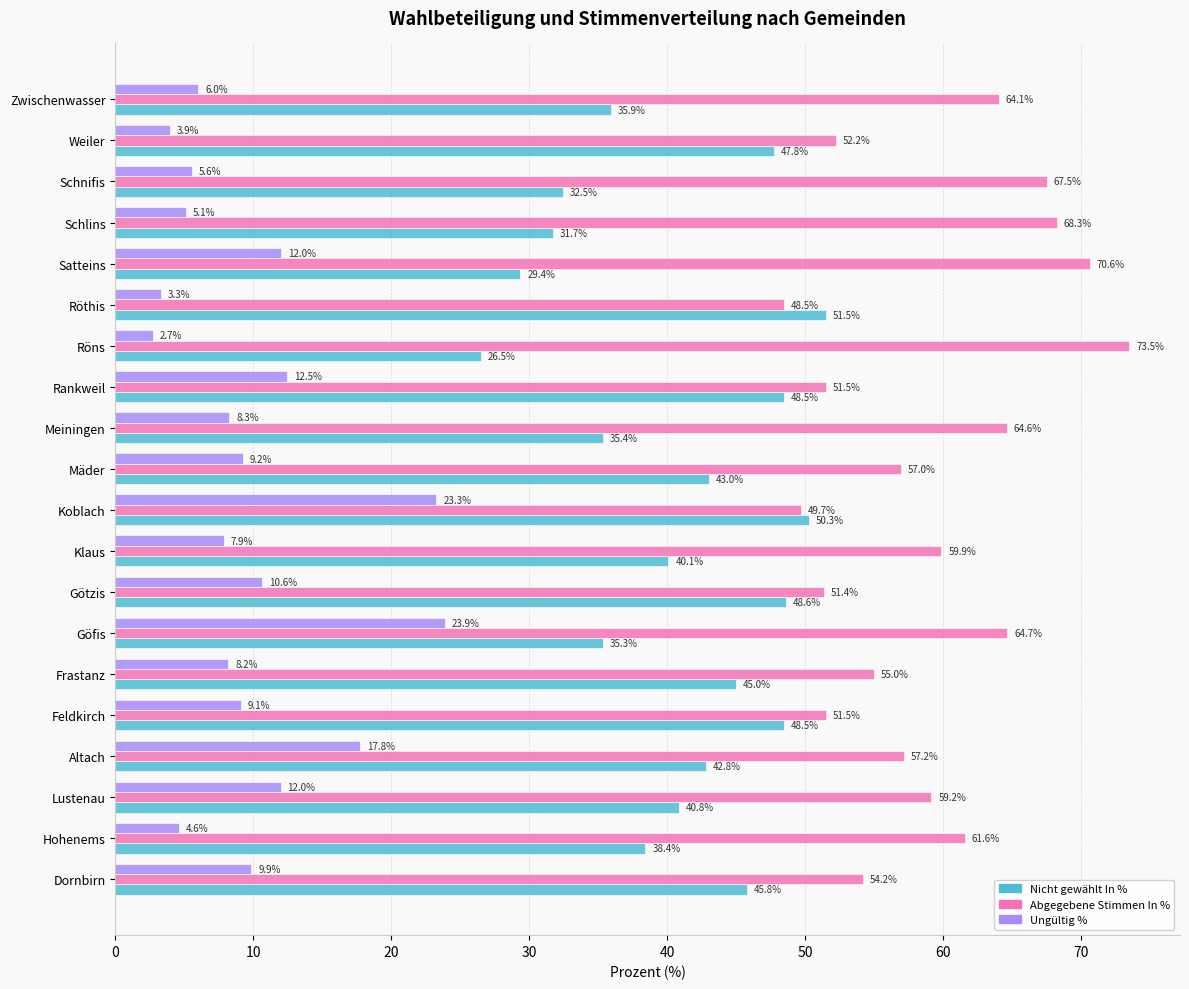

What is the maximum value shown in the chart?

73.5